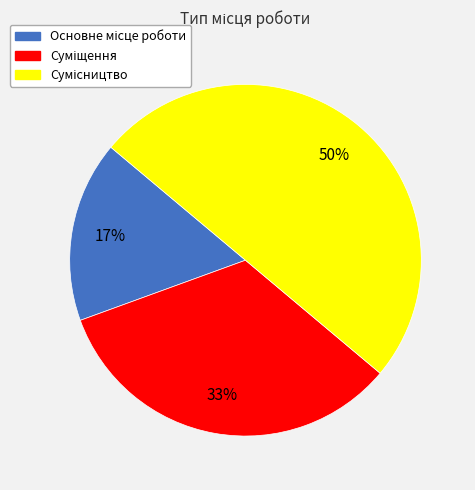

How many slices are in this pie chart?

3